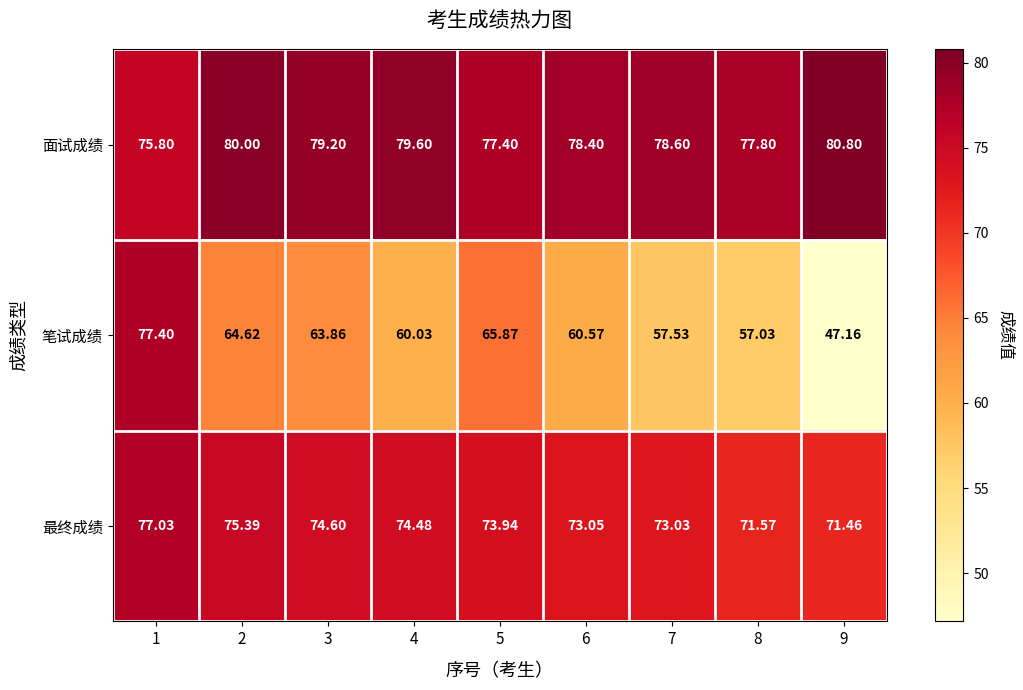

How many categories are shown in the chart?

9